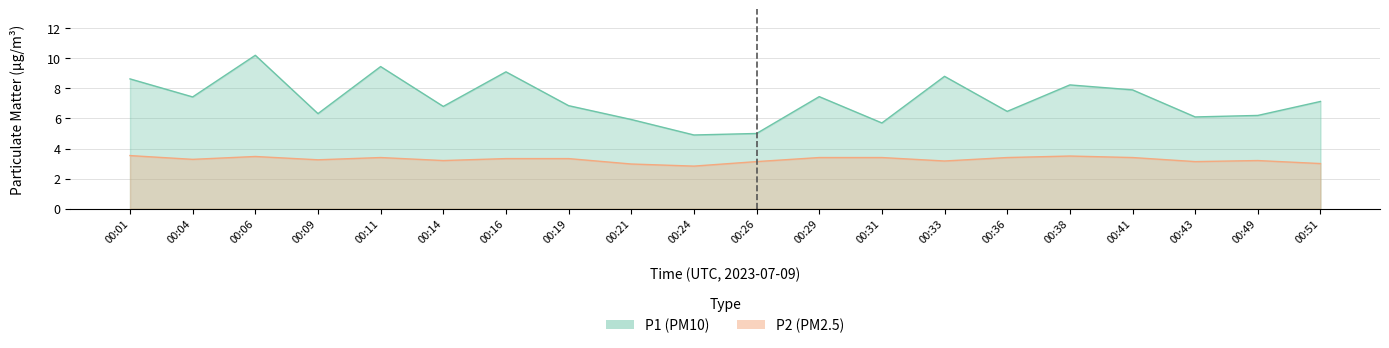

List the series in order of their overall mean, highest first.

P1, P2